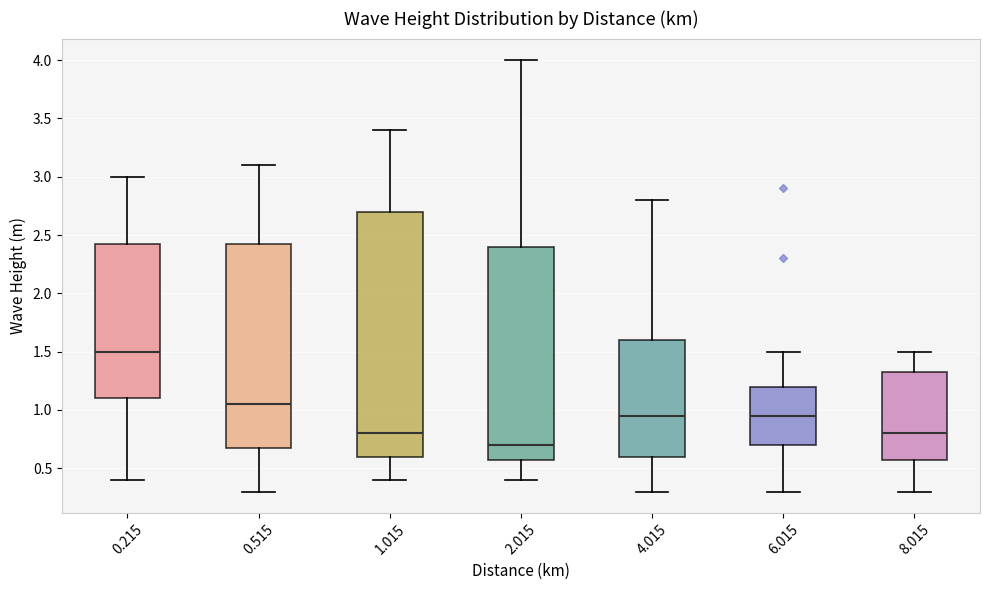

Comparing the boxes themselves (not the whiskers), which one is the tallest?

1.015